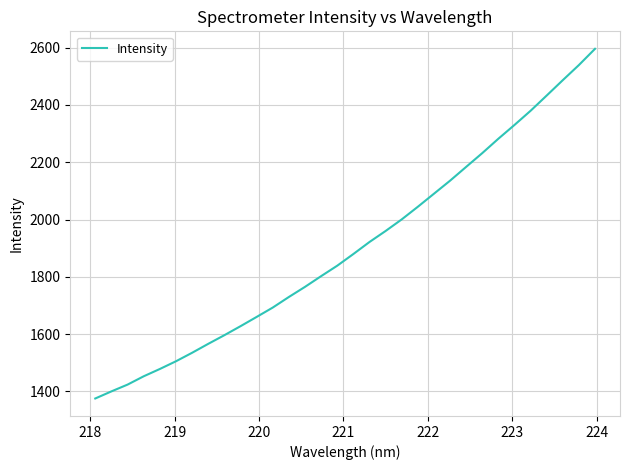

What is the difference between the maximum and minimum values?

1220.6